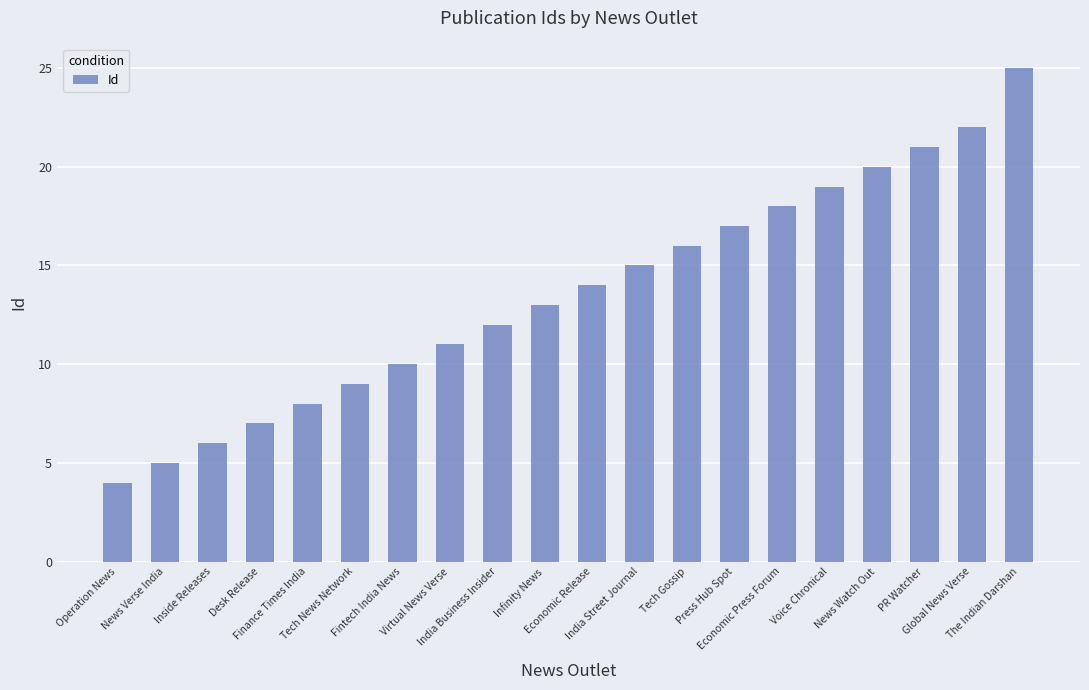

Are the bars grouped side by side (vs. stacked)?

No